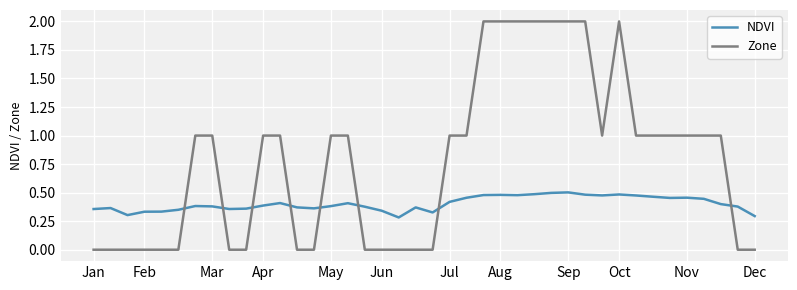

Rank the series by their maximum value, from lowest to highest.

NDVI, Zone